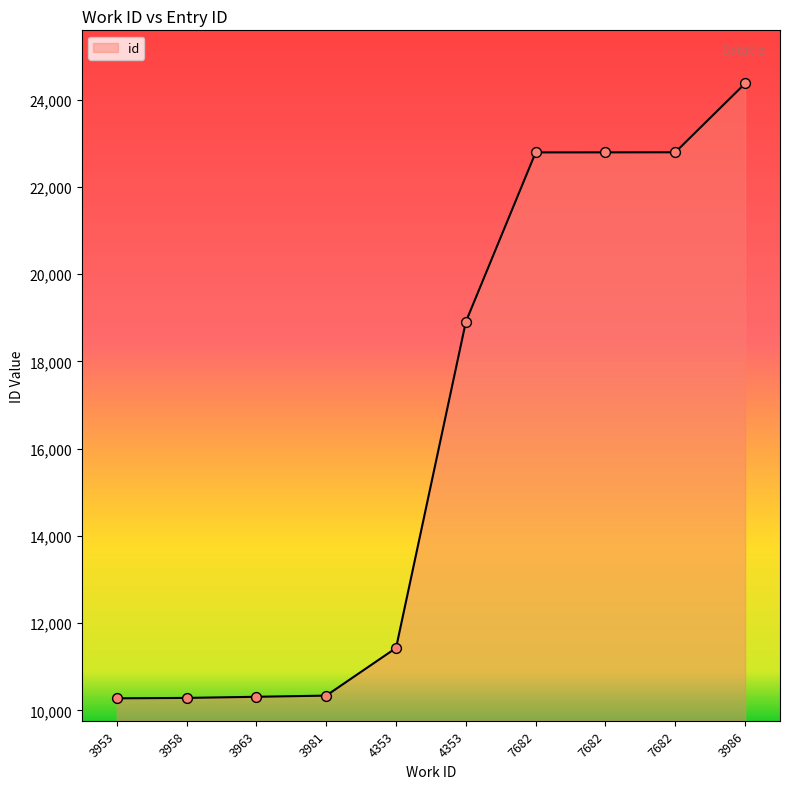

What is the change in value from 3981 to 7682?

+12452